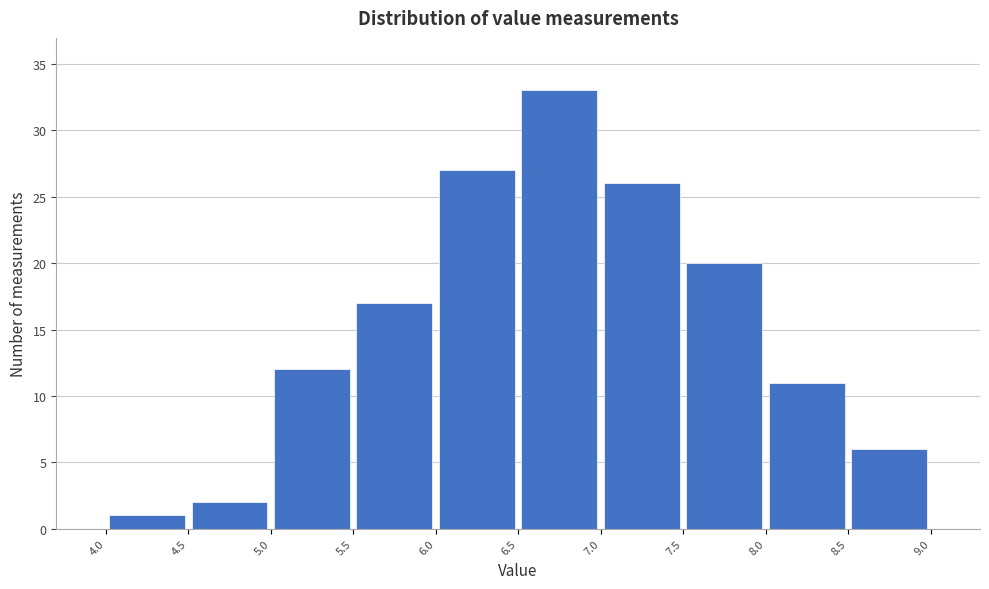

Reading left to right, list every bar in this chart as the range it spans on the x-axis followed by its height. The values are not printed on the chart, so give them approximately, as read against the axis.

4.0 to 4.5: 1
4.5 to 5.0: 2
5.0 to 5.5: 12
5.5 to 6.0: 17
6.0 to 6.5: 27
6.5 to 7.0: 33
7.0 to 7.5: 26
7.5 to 8.0: 20
8.0 to 8.5: 11
8.5 to 9.0: 6